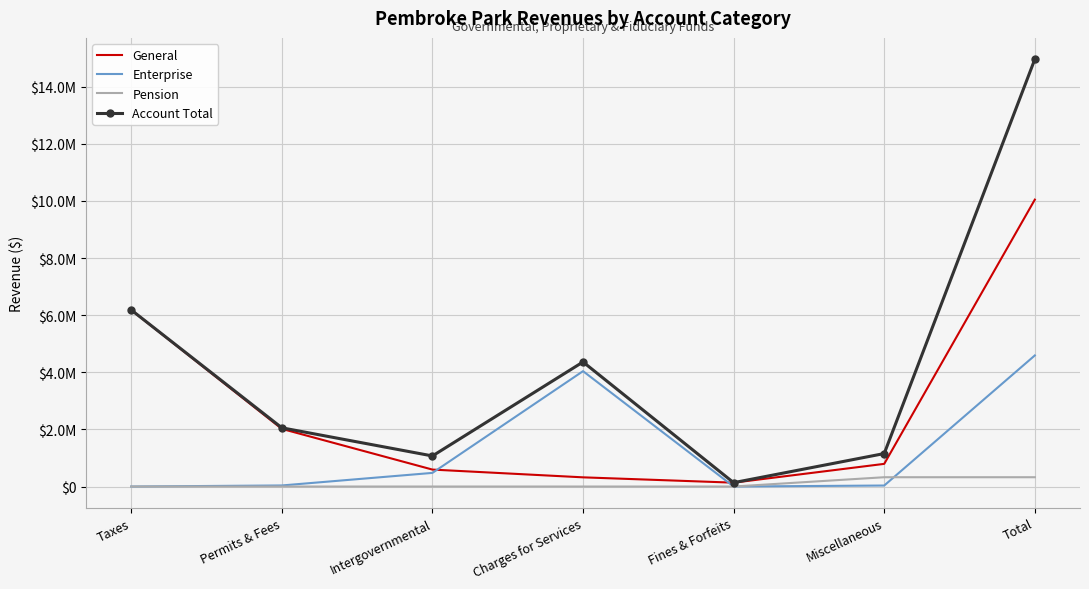

The Pension series shows 104539 at Permits & Fees. True or false?

False